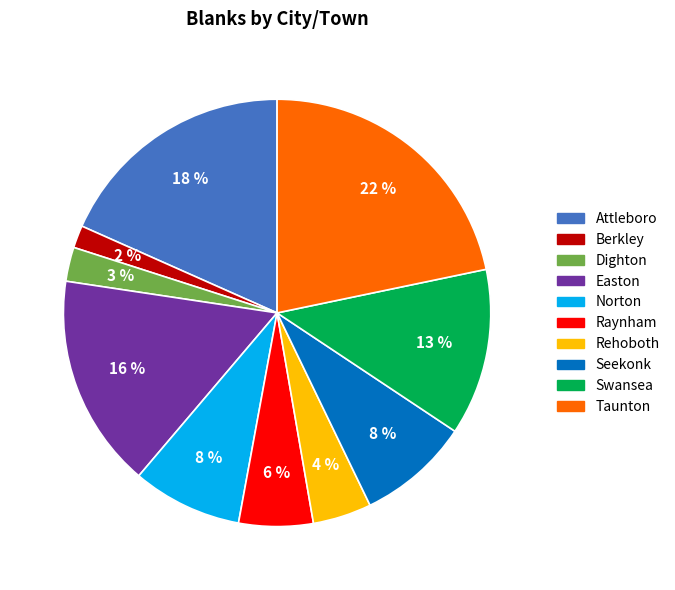

To the nearest percent, what is the difference between the Raynham and Taunton slice percentages?

16%